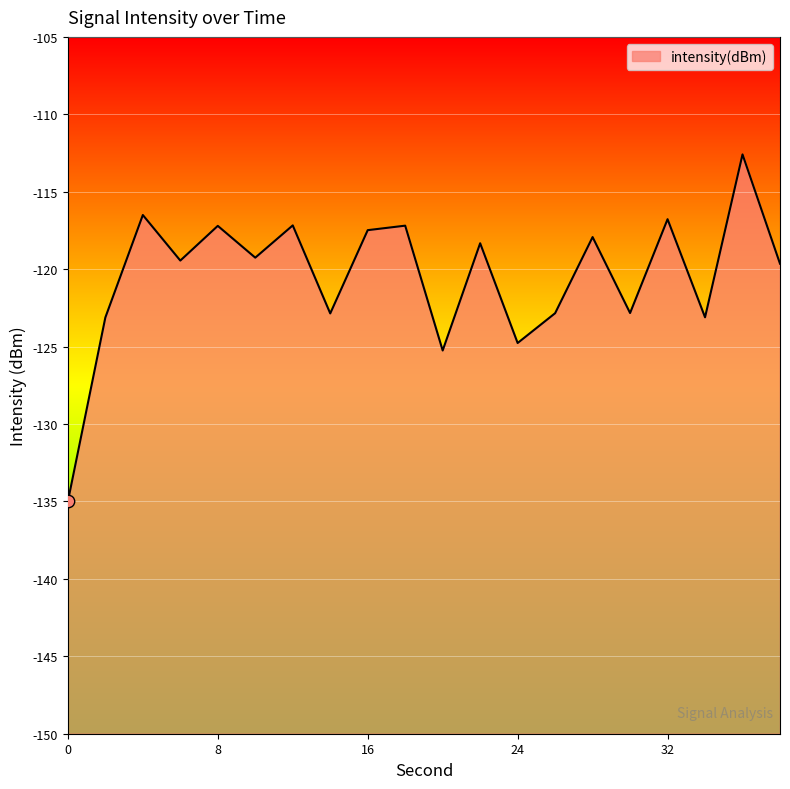

Between 12 and 36, which is larger?

36